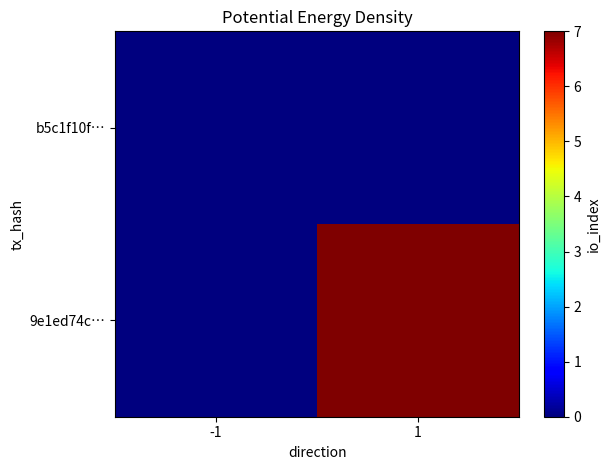

List the series in order of their peak value, lowest first.

b5c1f10f…, 9e1ed74c…